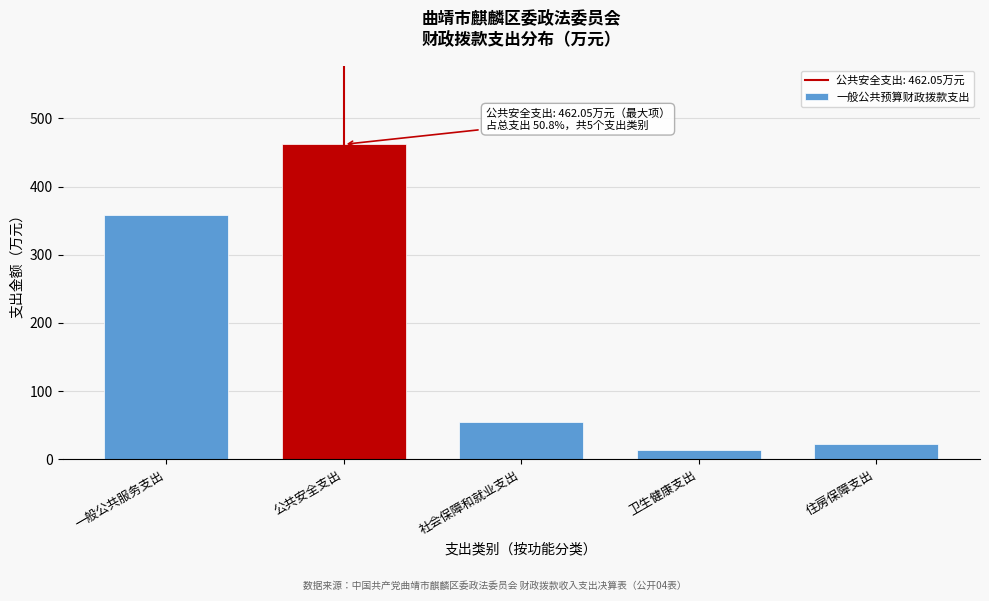

Reading left to right, list all the values displayed in this chart.

一般公共服务支出=358.1	公共安全支出=462.1	社会保障和就业支出=54.8	卫生健康支出=13.7	住房保障支出=21.8